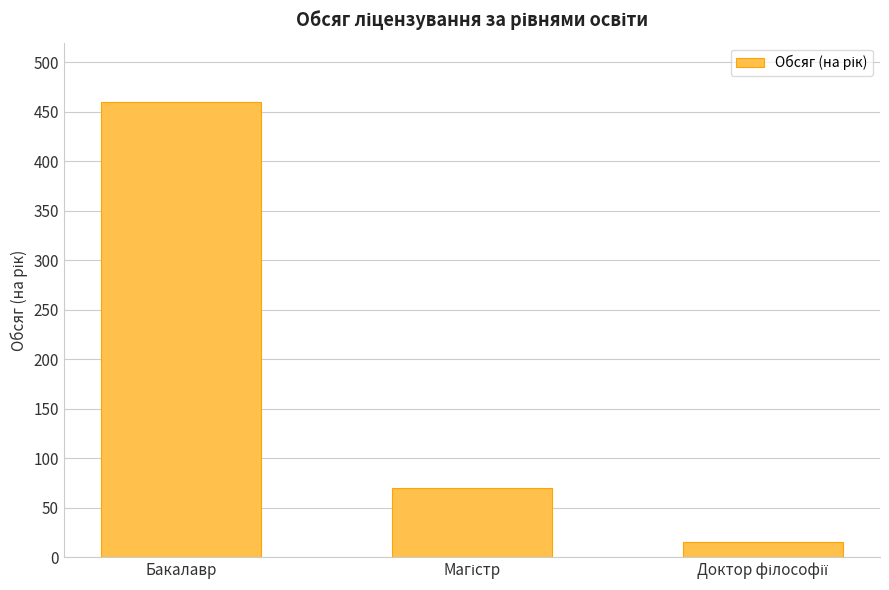

At which category does the chart reach its peak across all series?

Бакалавр